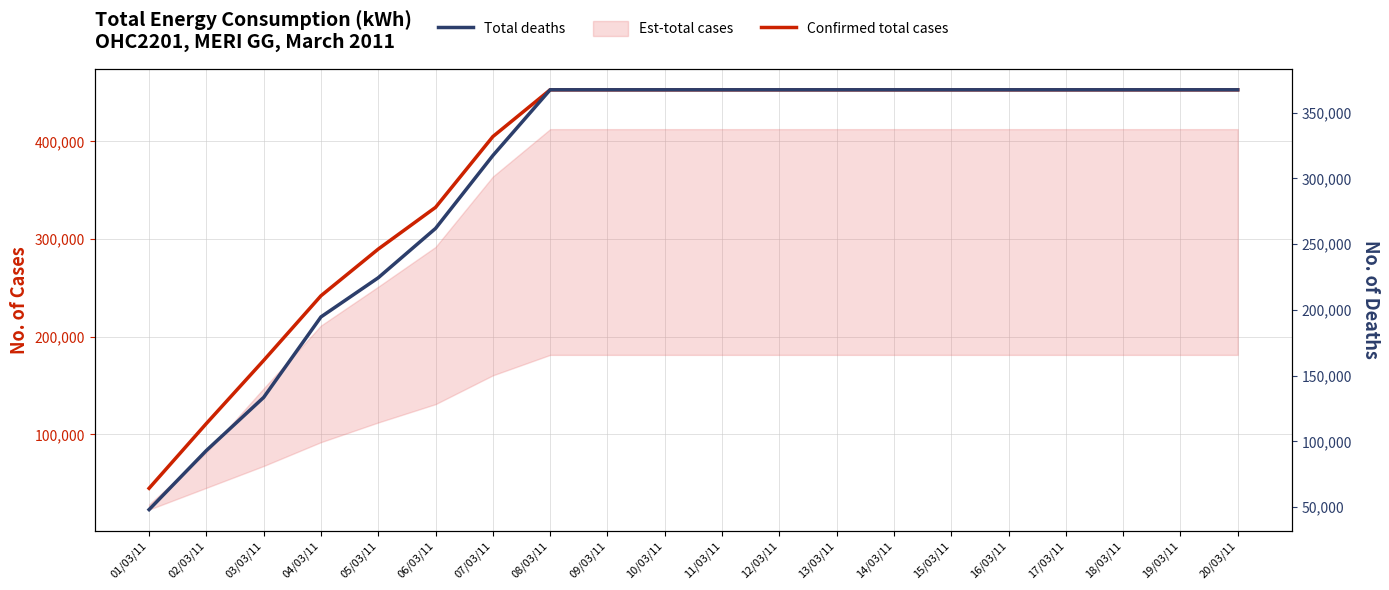

True or false: Total deaths has more than 1 points higher than both neighbors.

False